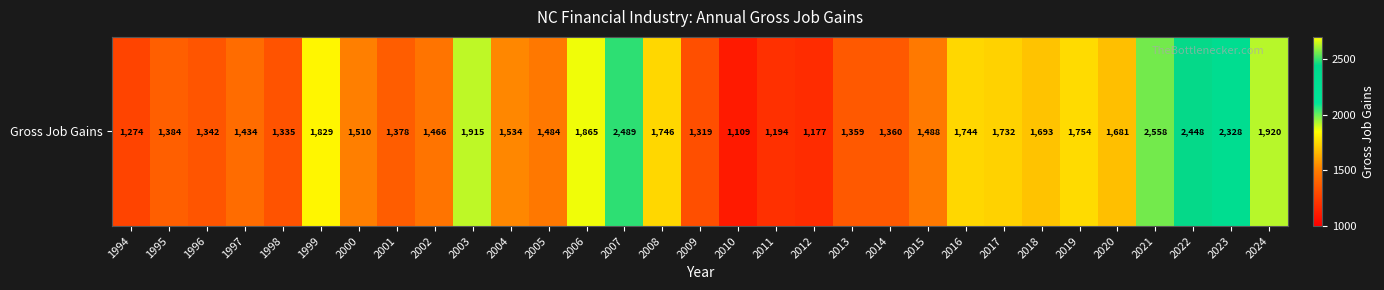

Reading left to right, transcribe all the data shown in this chart.

1994=1274	1995=1384	1996=1342	1997=1434	1998=1335	1999=1829	2000=1510	2001=1378	2002=1466	2003=1915	2004=1534	2005=1484	2006=1865	2007=2489	2008=1746	2009=1319	2010=1109	2011=1194	2012=1177	2013=1359	2014=1360	2015=1488	2016=1744	2017=1732	2018=1693	2019=1754	2020=1681	2021=2558	2022=2448	2023=2328	2024=1920